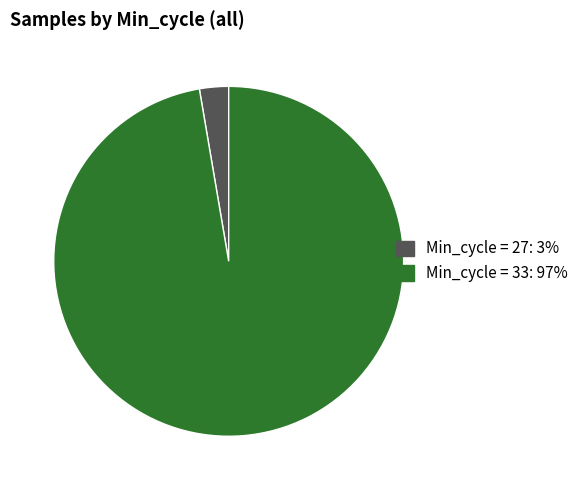

Is there any slice that represents more than half of the pie?

Yes